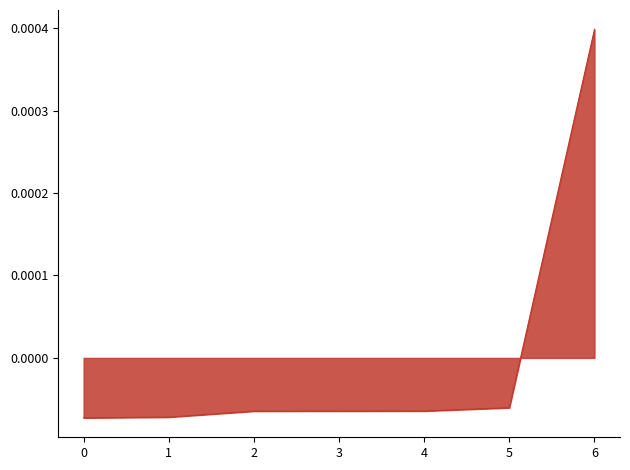

How many values are above zero?

1